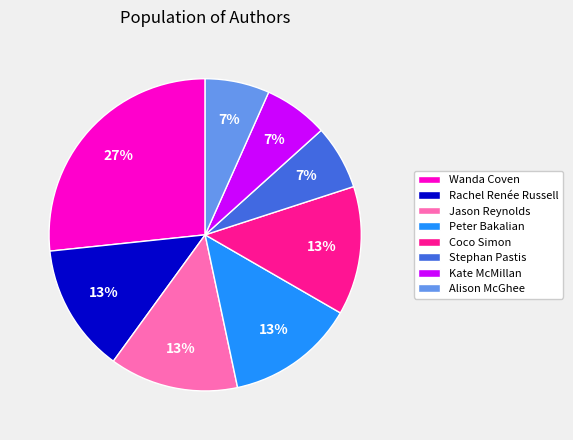

Is there a majority slice in this chart?

No